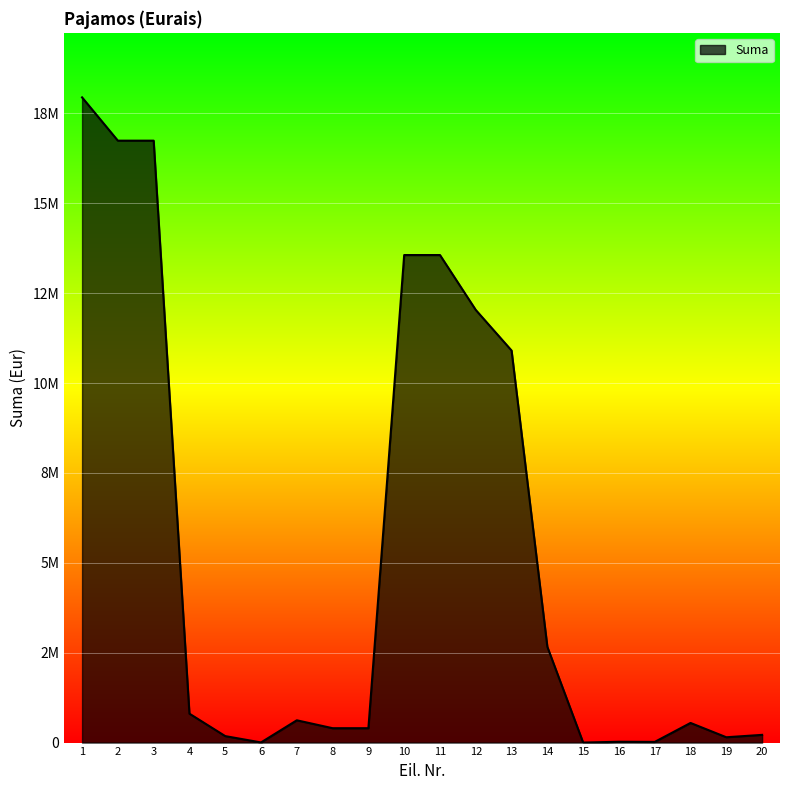

Is this an area chart (filled region under the line)?

Yes